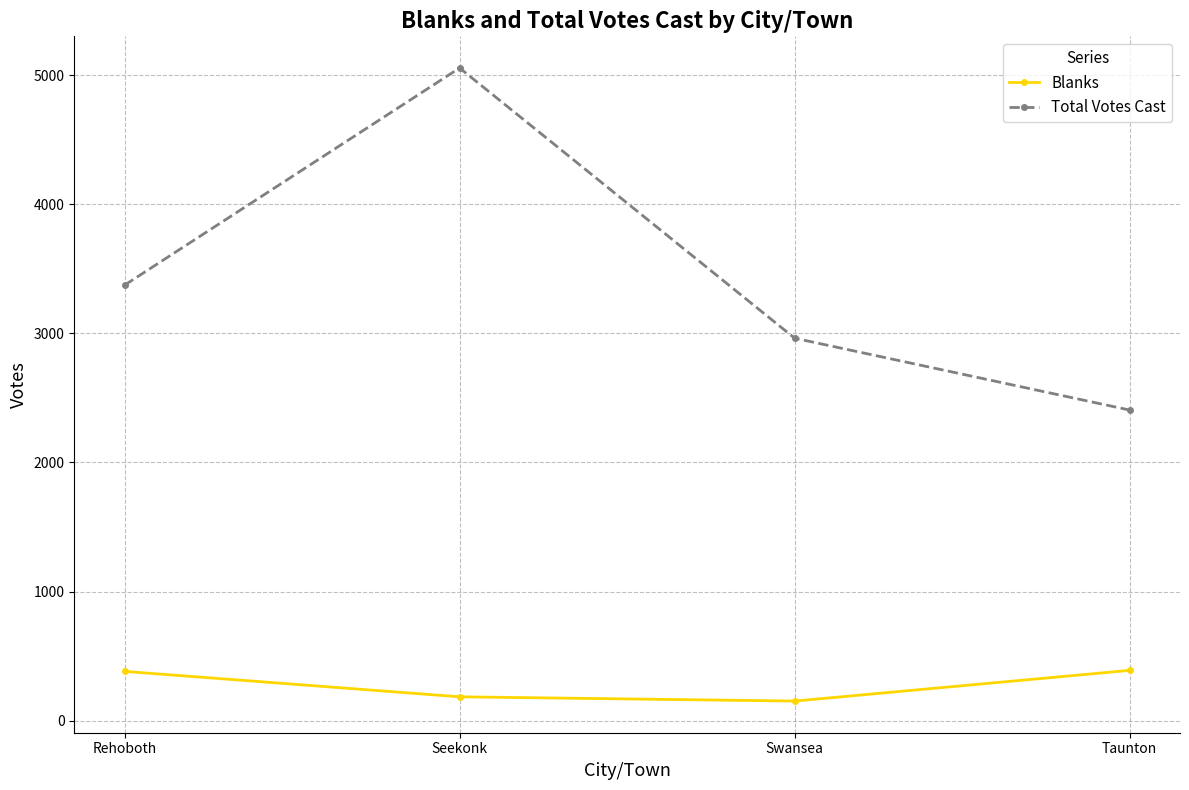

What is the difference between the maximum and second lowest values in the Blanks series?

205